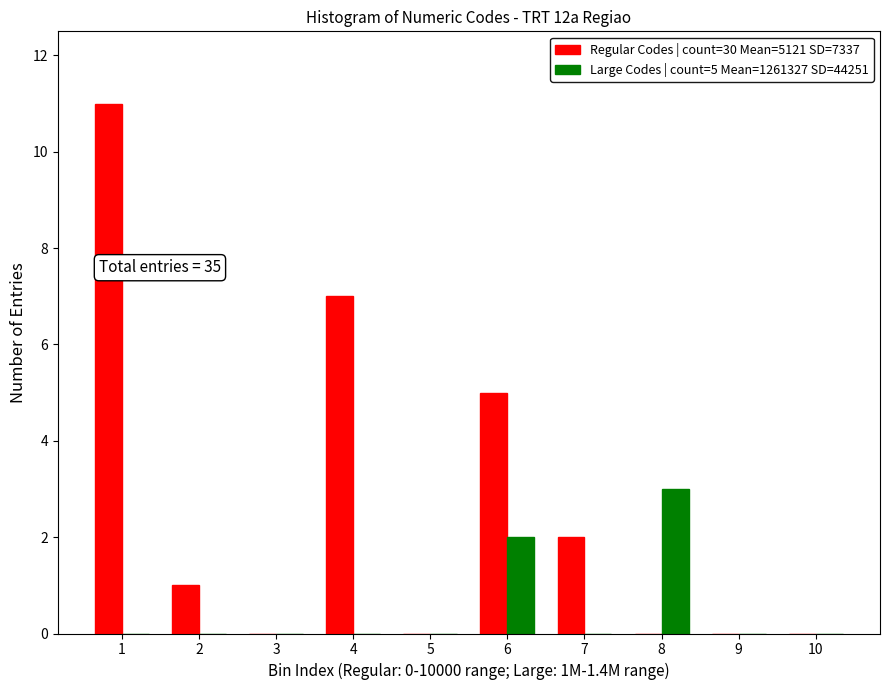

Reading left to right, extract all data points from this chart.

Regular Codes | count=30 Mean=5121 SD=7337: 11	1	0	7	0	5	2	0	0	0
Large Codes | count=5 Mean=1261327 SD=44251: 0	0	0	0	0	2	0	3	0	0